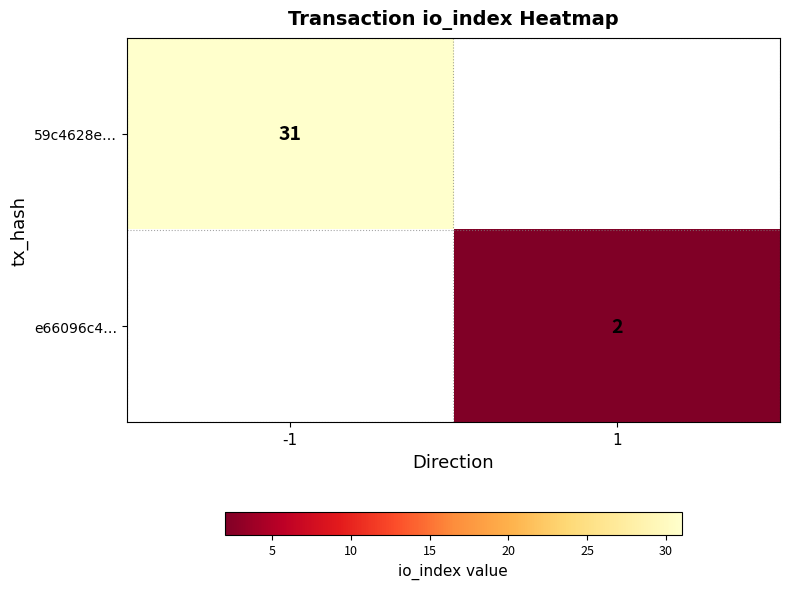

At how many categories does at least one series exceed 7?

1